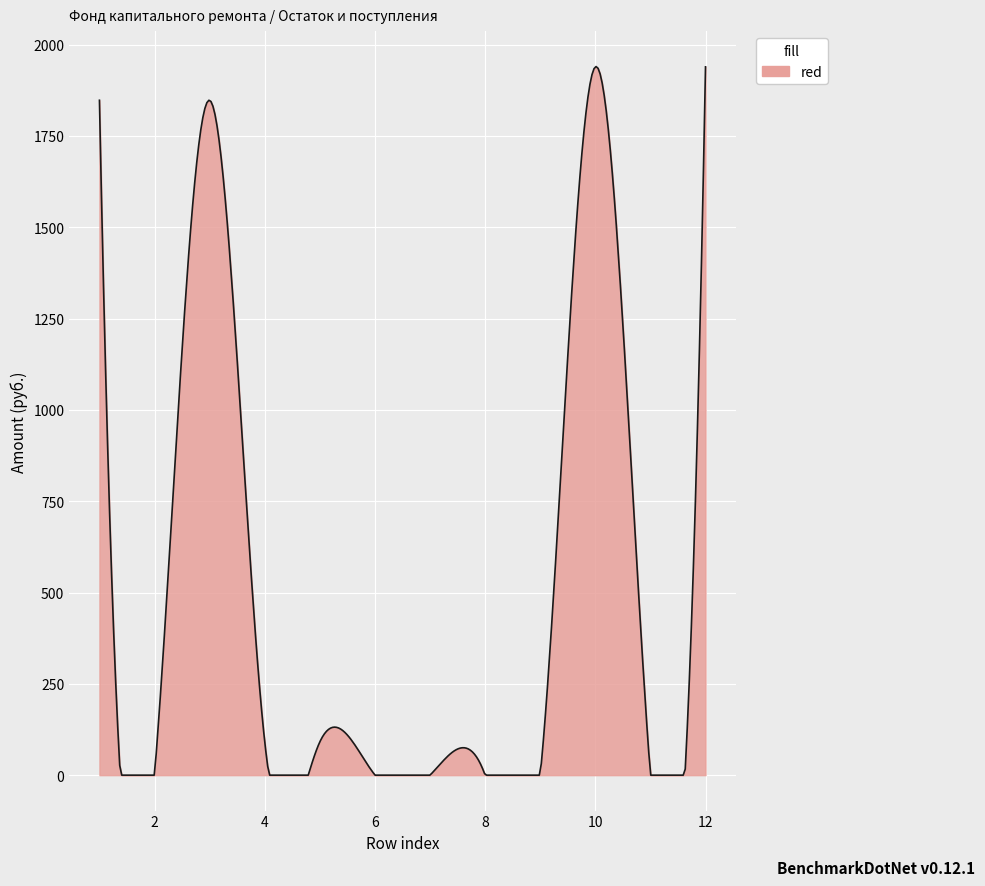

What is the difference between the maximum and minimum values?

1939.8